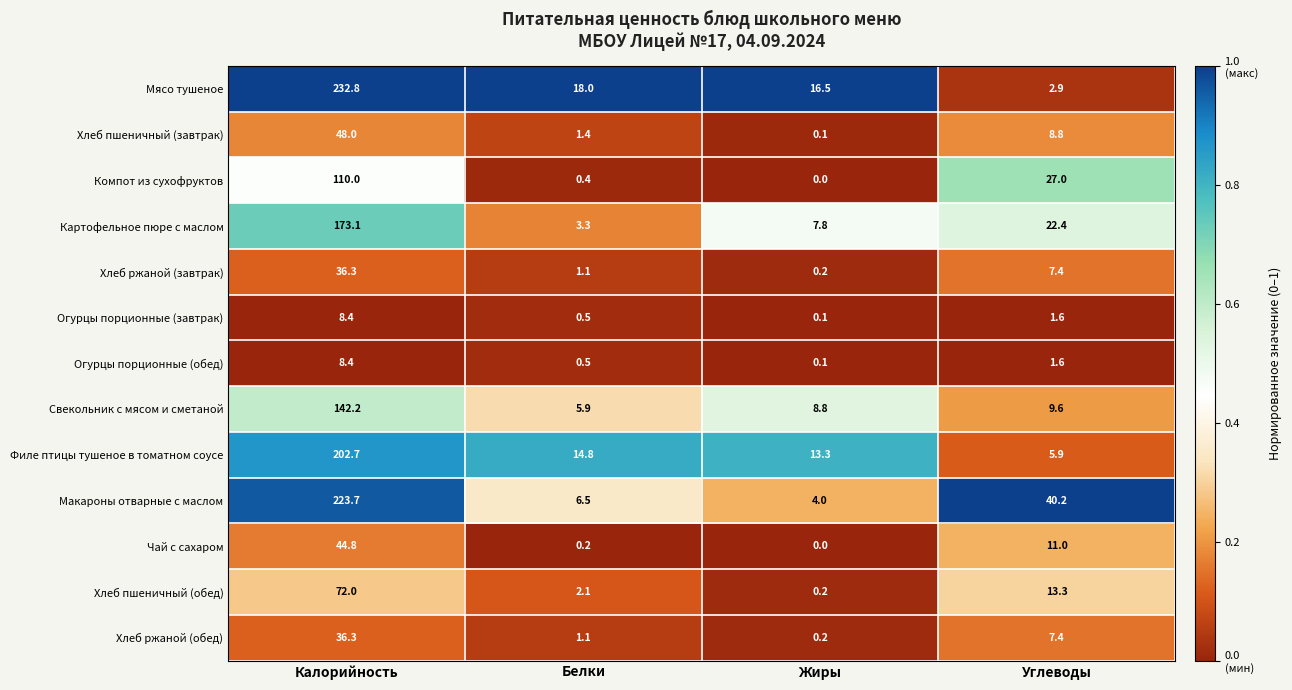

Which series has the largest total across all categories?

Макароны отварные с маслом